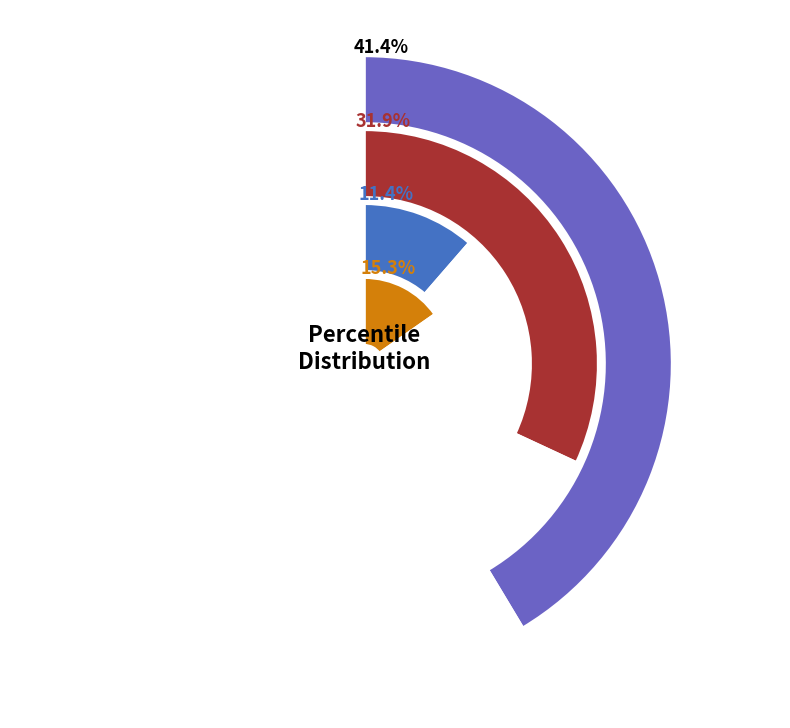

Is the sum of pct75 and pct25 greater than half?

No